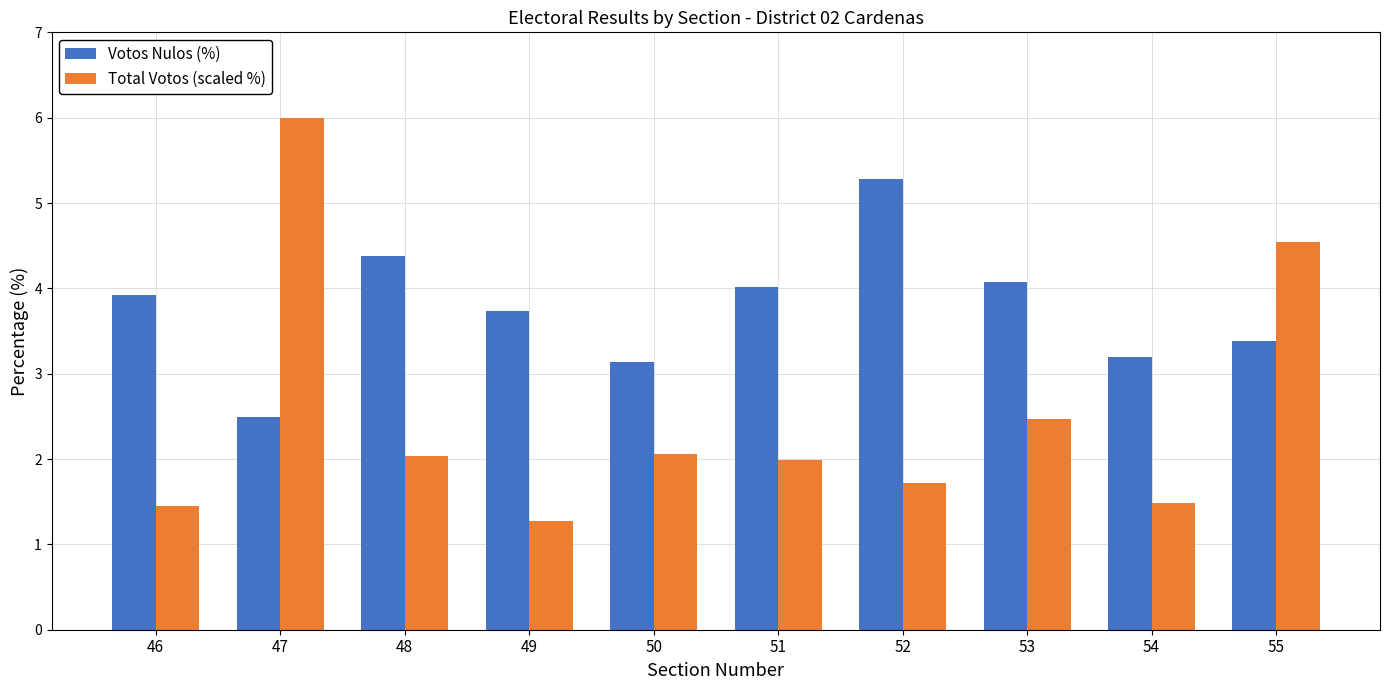

Between 46 and 54, which series saw the biggest shift?

Votos Nulos (%)